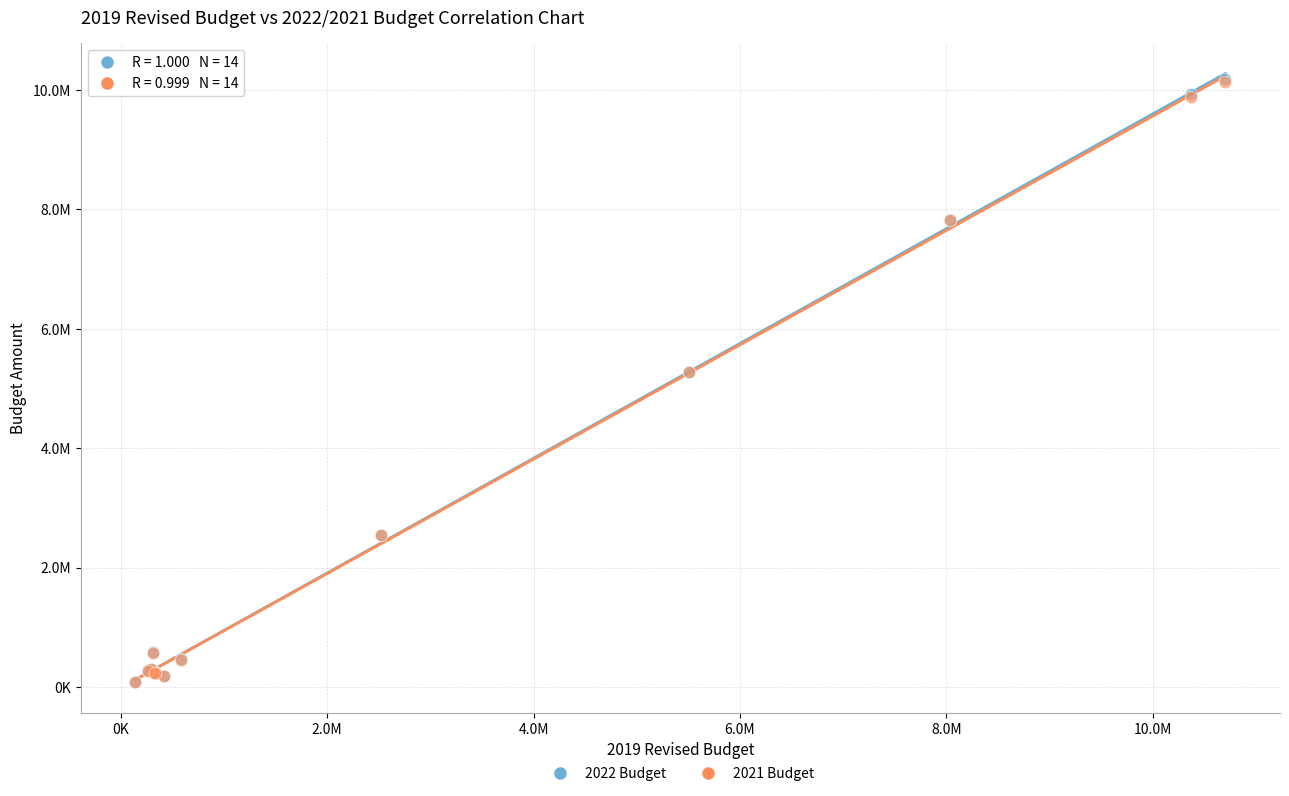

What are all the series names shown in the legend?

2022 Budget, 2021 Budget